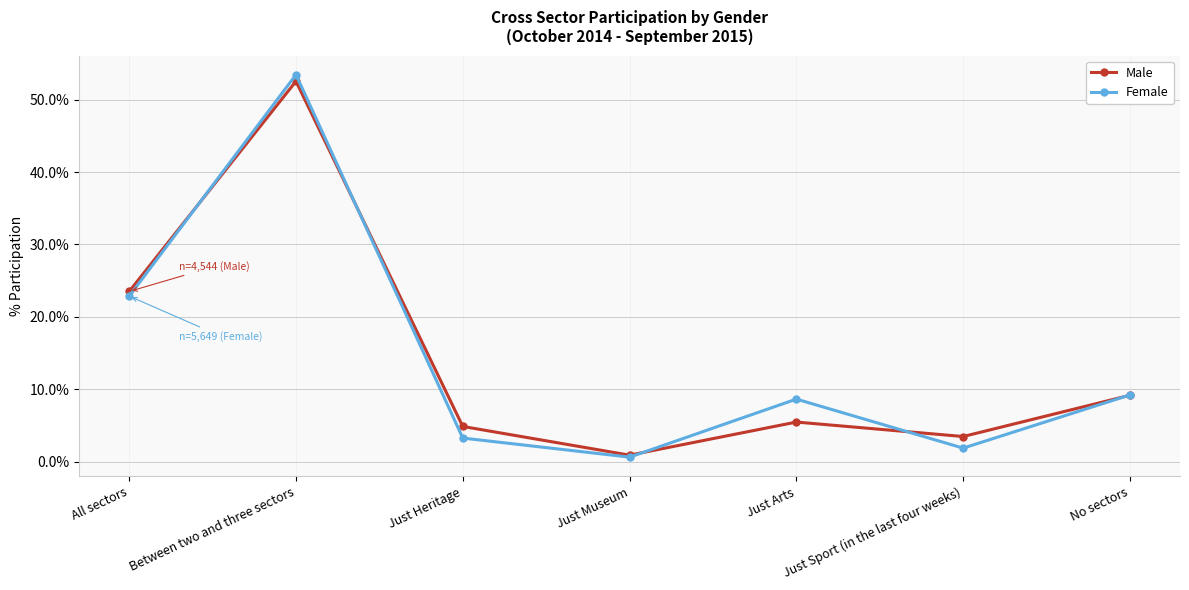

What is the difference between the highest and lowest values at Just Heritage?

1.6